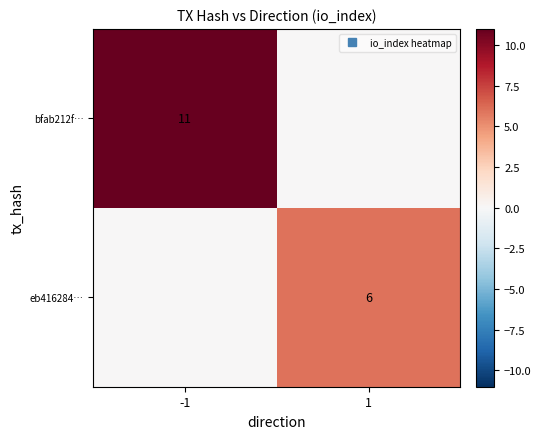

Which category has the highest value across all series?

-1